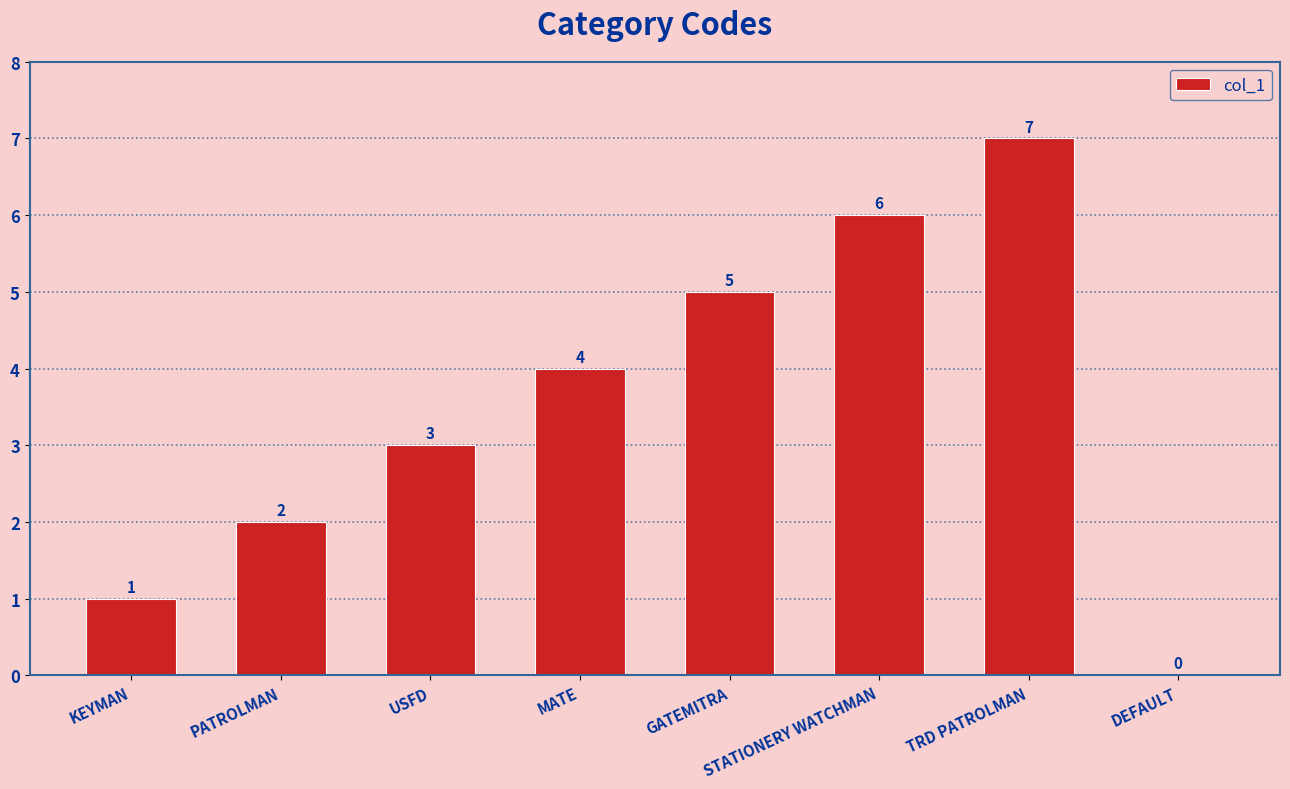

At which category does the chart reach its peak across all series?

TRD PATROLMAN